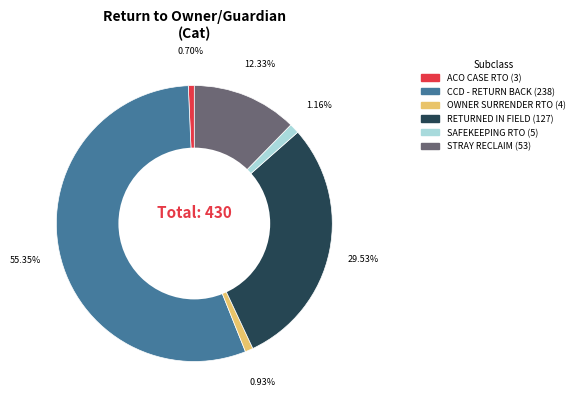

Is there any slice that represents more than half of the pie?

Yes